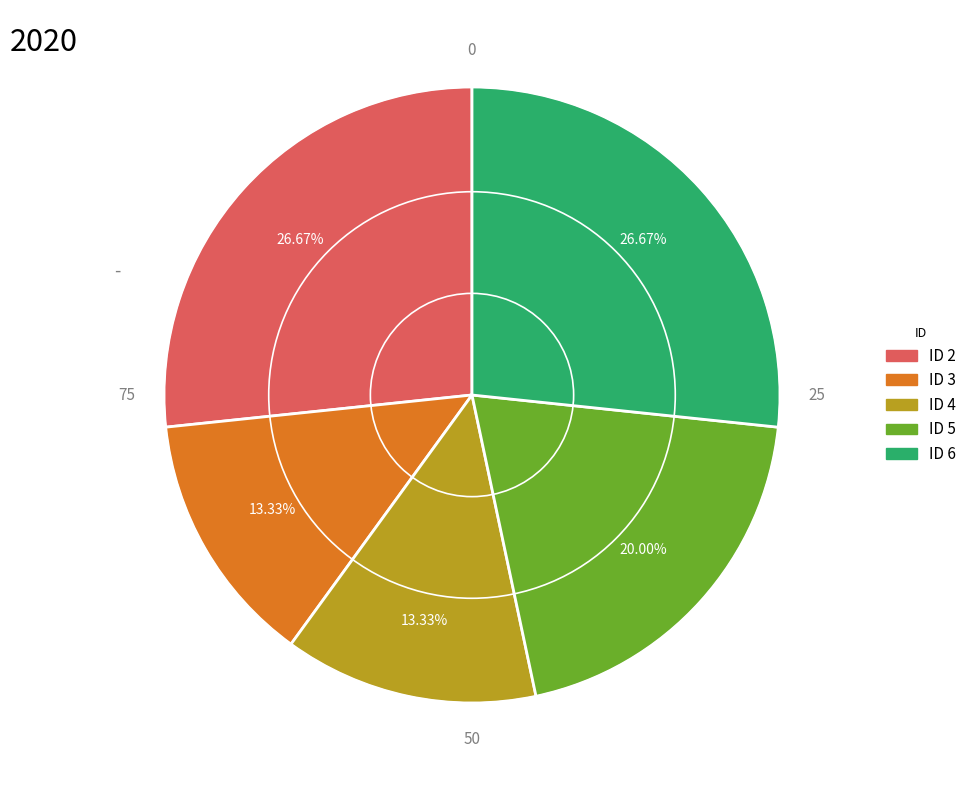

Which has a higher value, ID 5 or ID 2?

ID 2